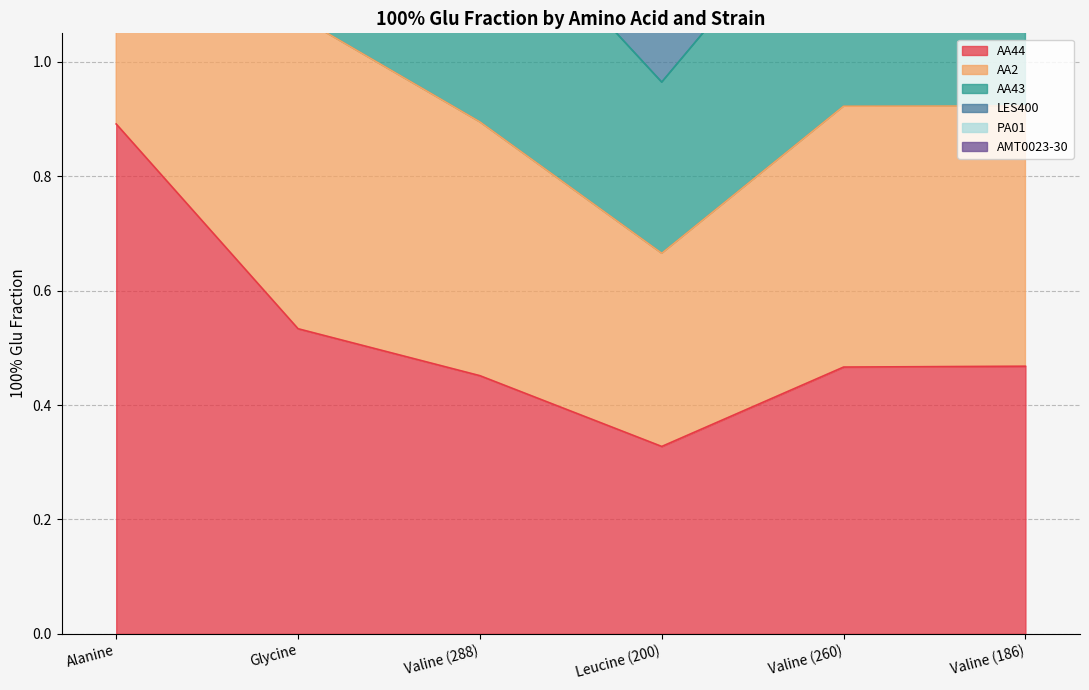

List the series in order of their overall mean, highest first.

AA43, PA01, LES400, AMT0023-30, AA2, AA44